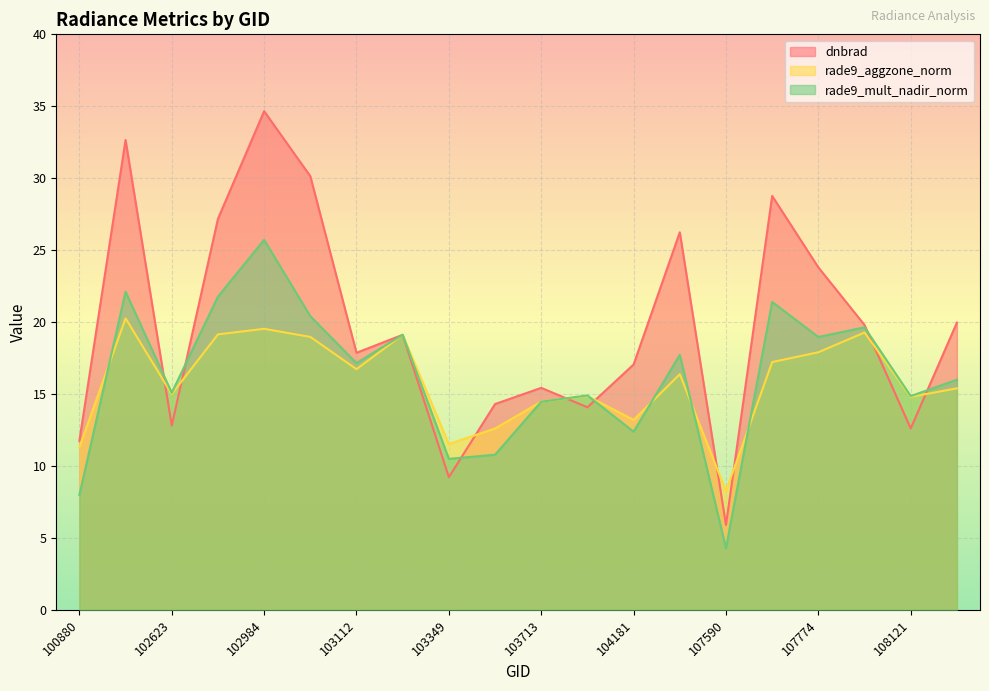

Where do dnbrad and rade9_aggzone_norm first cross each other?

101006 and 102623